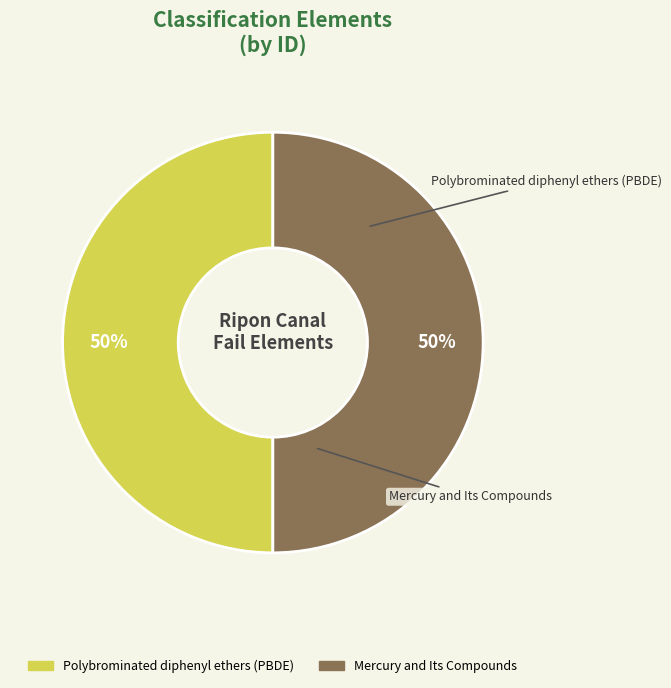

Is the sum of Mercury and Its Compounds and Polybrominated diphenyl ethers (PBDE) greater than half?

Yes